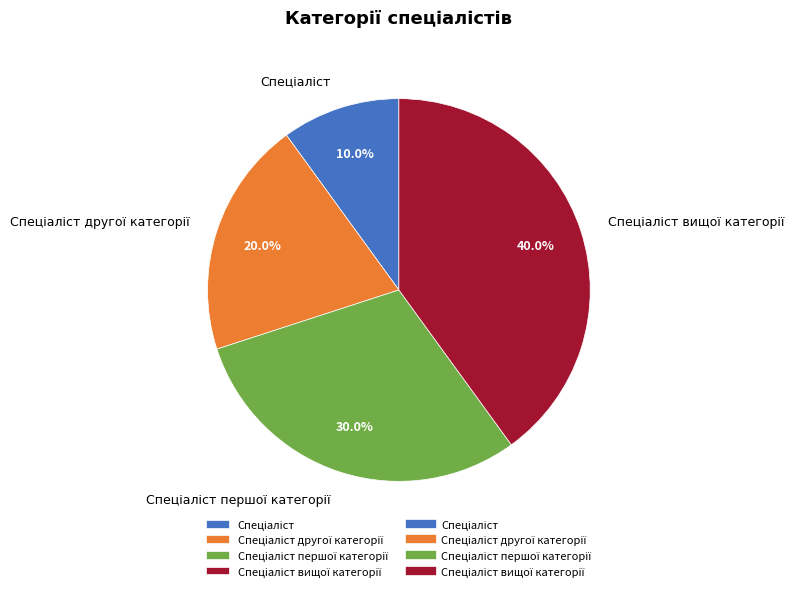

To the nearest percent, what is the difference between the largest and smallest slice percentages?

30%